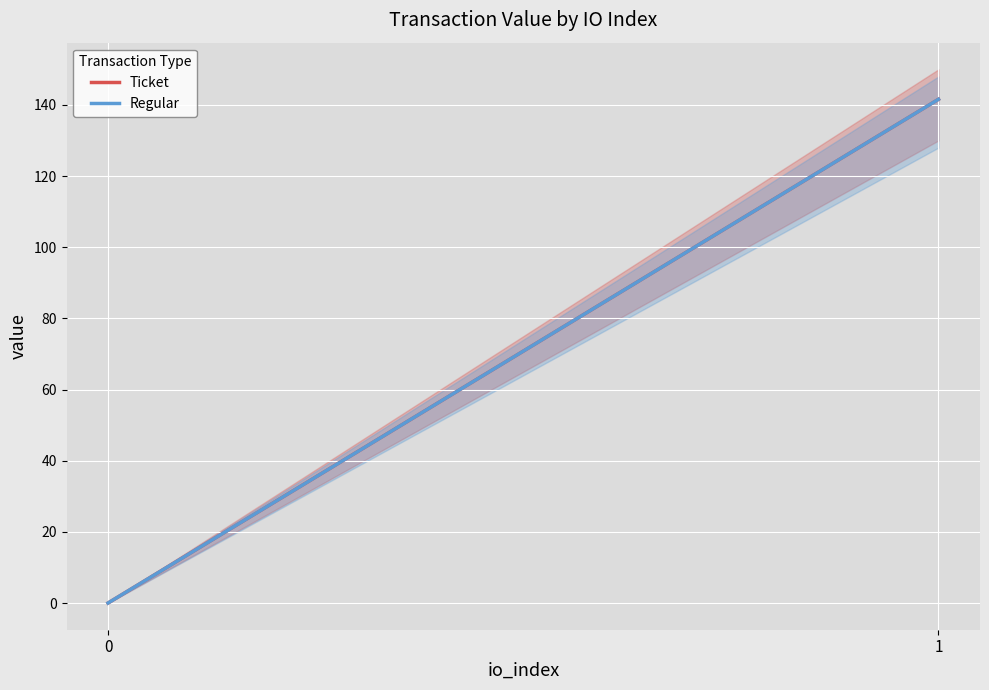

Is it true that Regular equals 78.3 at 1?

False